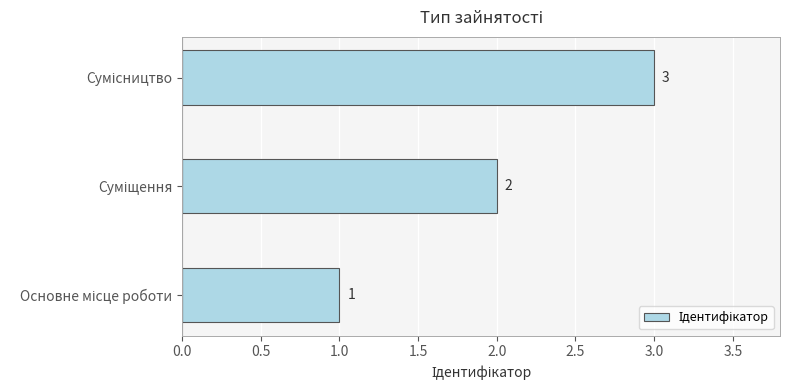

What is the sum of all values?

6